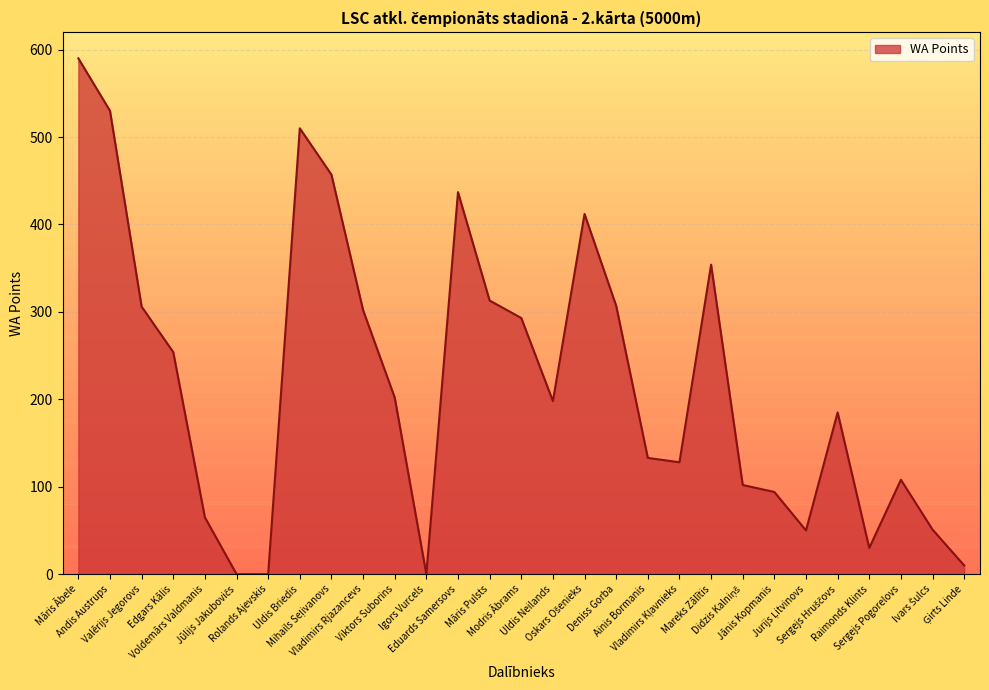

What is the maximum value shown in the chart?

590